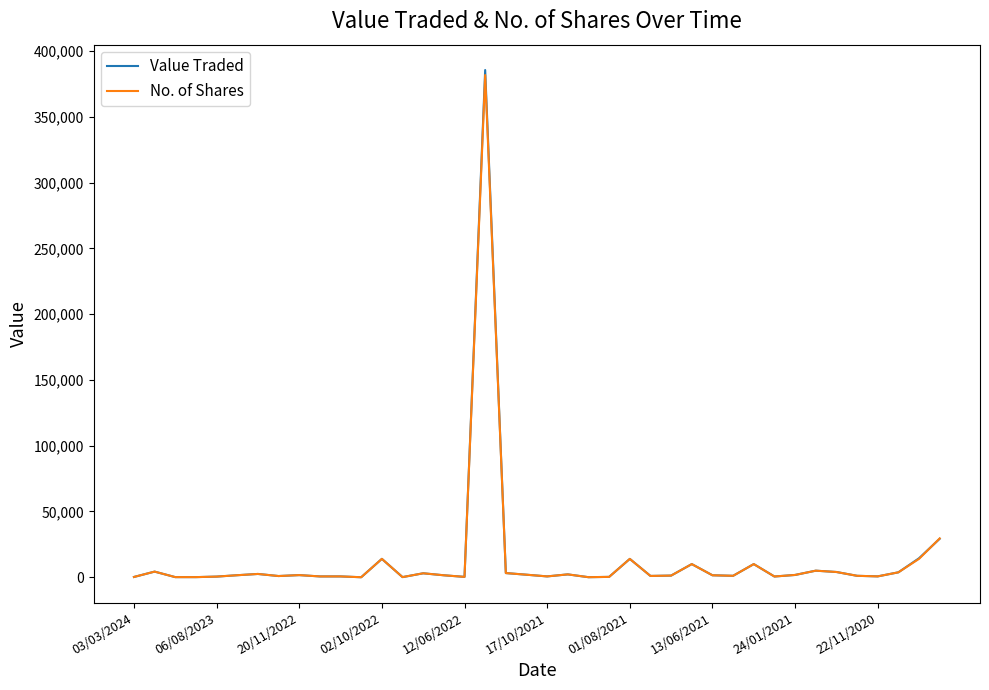

Which series has the widest spread of values?

Value Traded